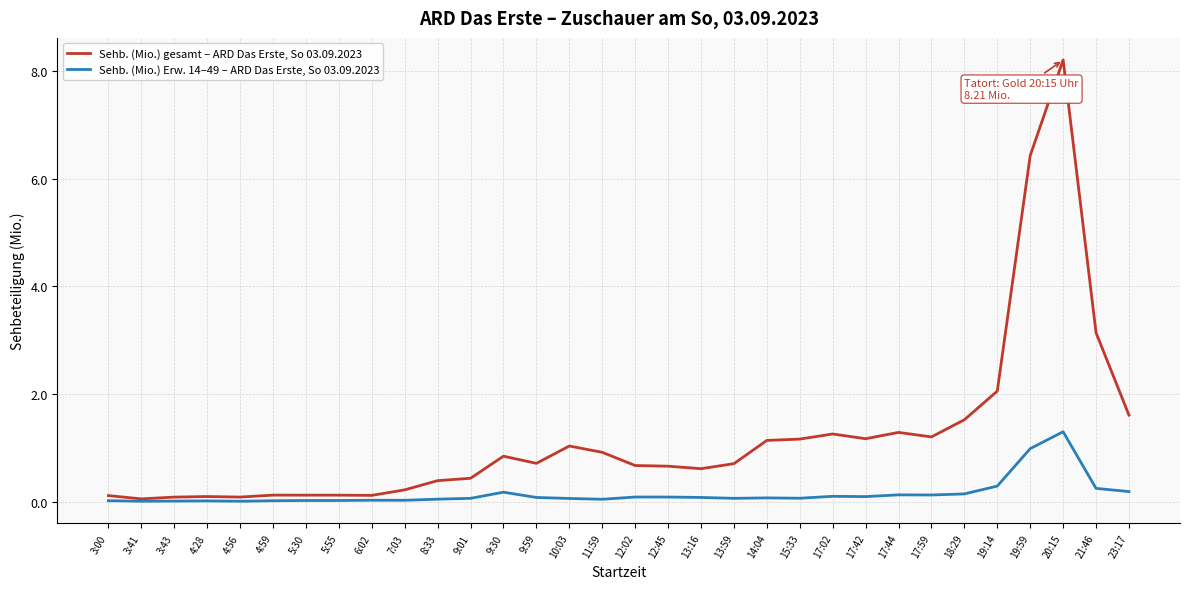

What is the difference between the maximum and minimum values in the Sehb. (Mio.) gesamt – ARD Das Erste, So 03.09.2023 series?

8.2